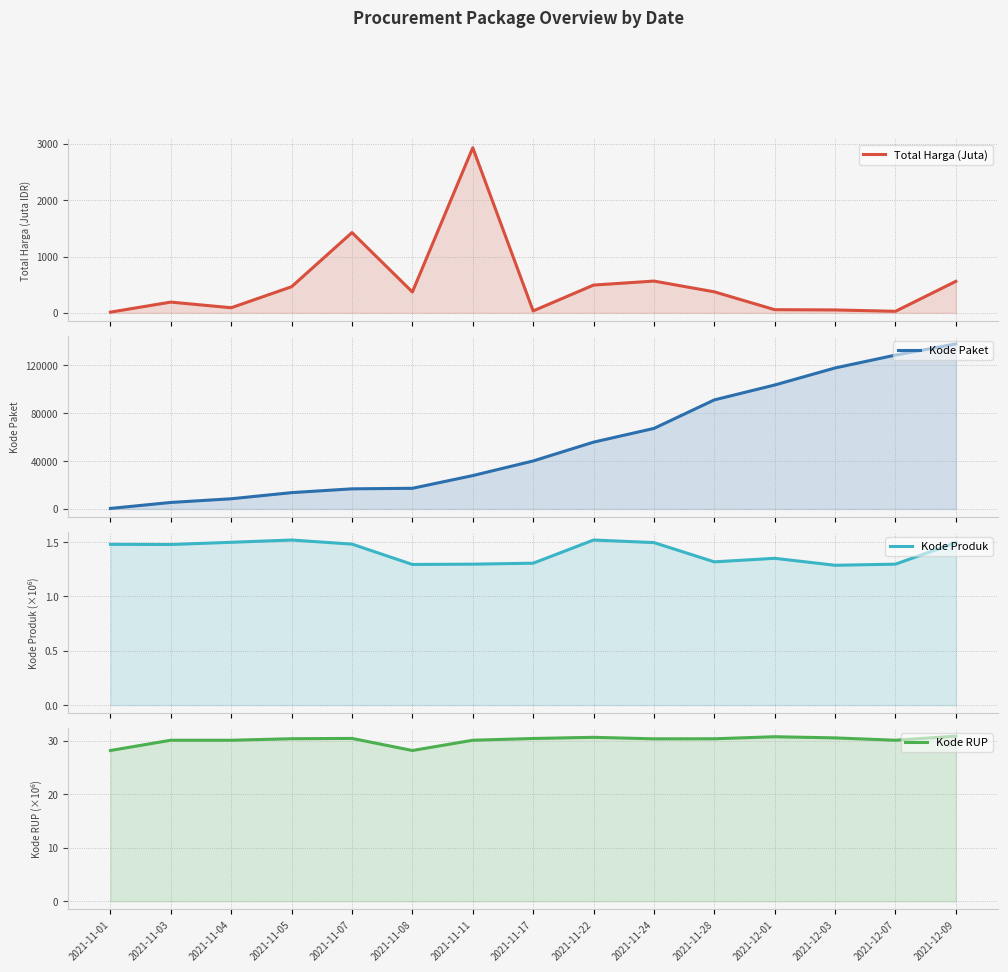

What is the difference between the highest and lowest values at 2021-11-04?

8528.5